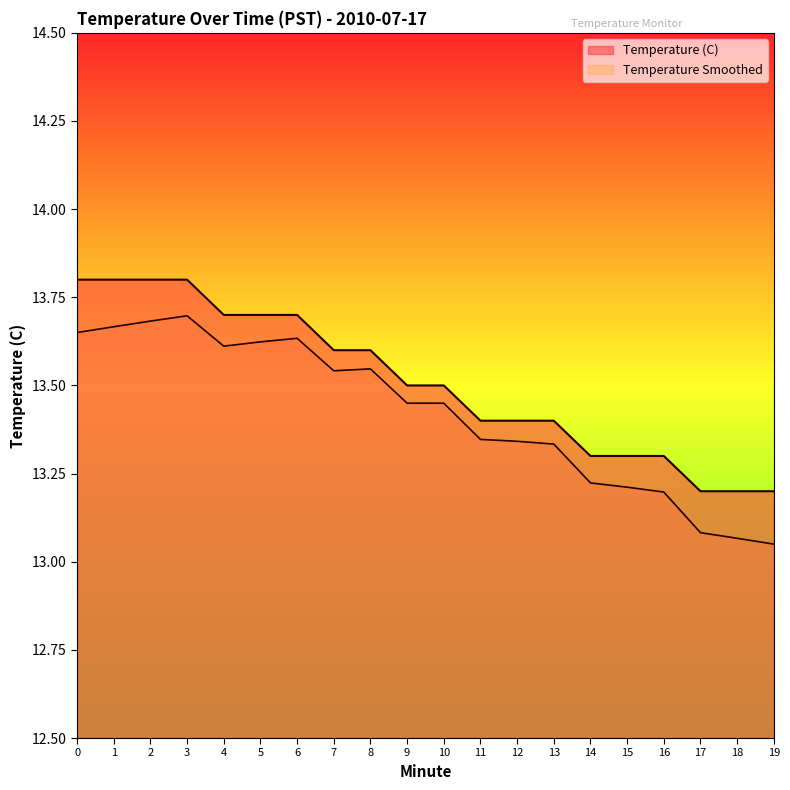

What is the maximum value shown in the chart?

13.8